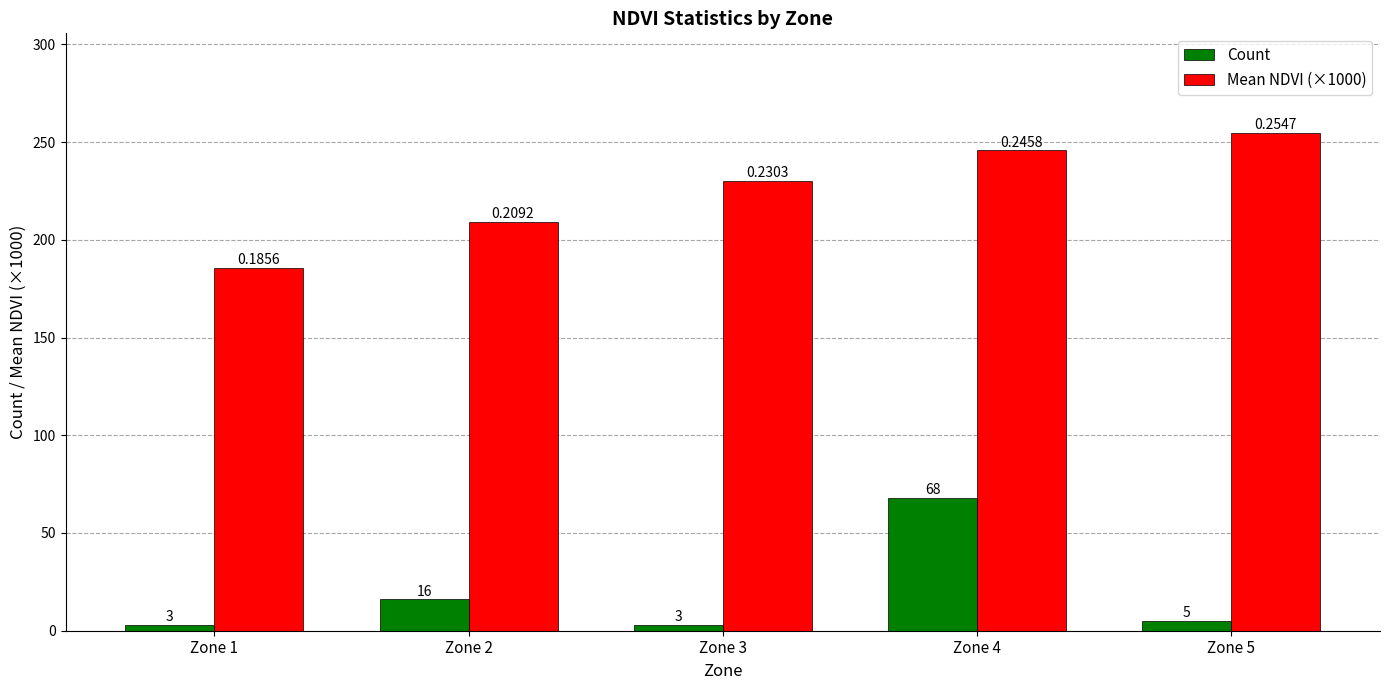

True or false: Mean NDVI (×1000) has a value of 337.0 at Zone 2.

False